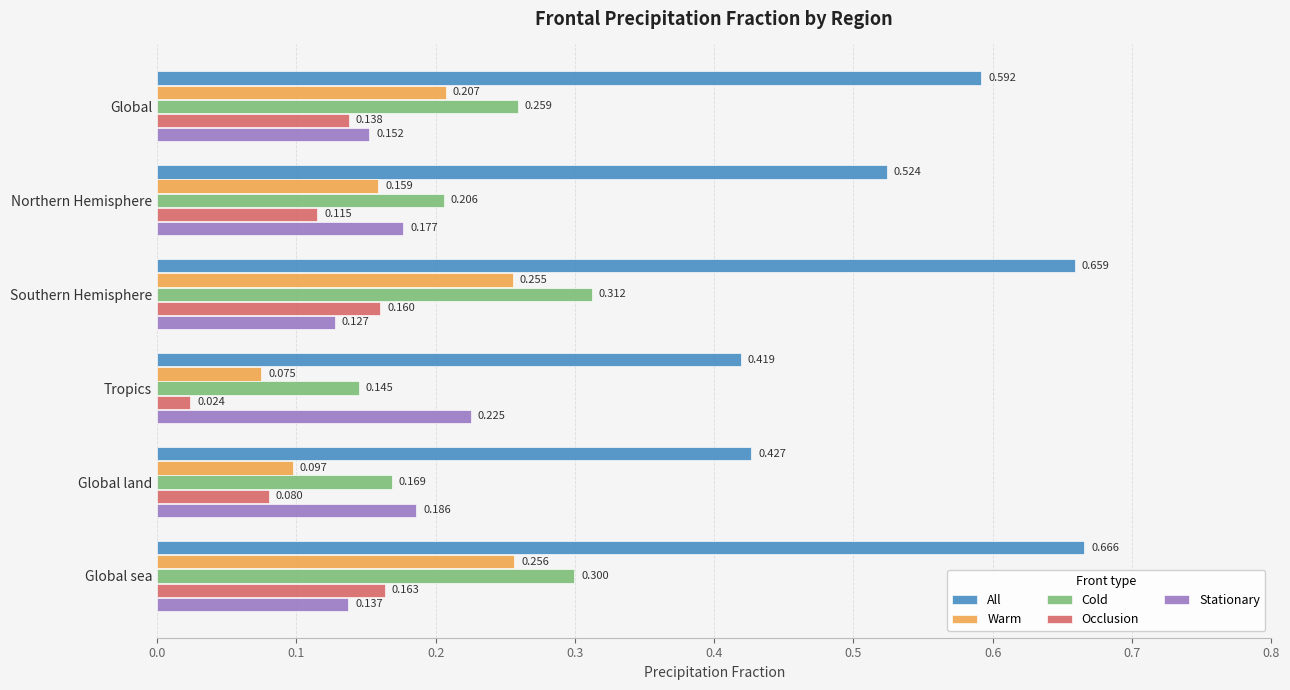

At which category is the sum across all series the highest?

Global sea